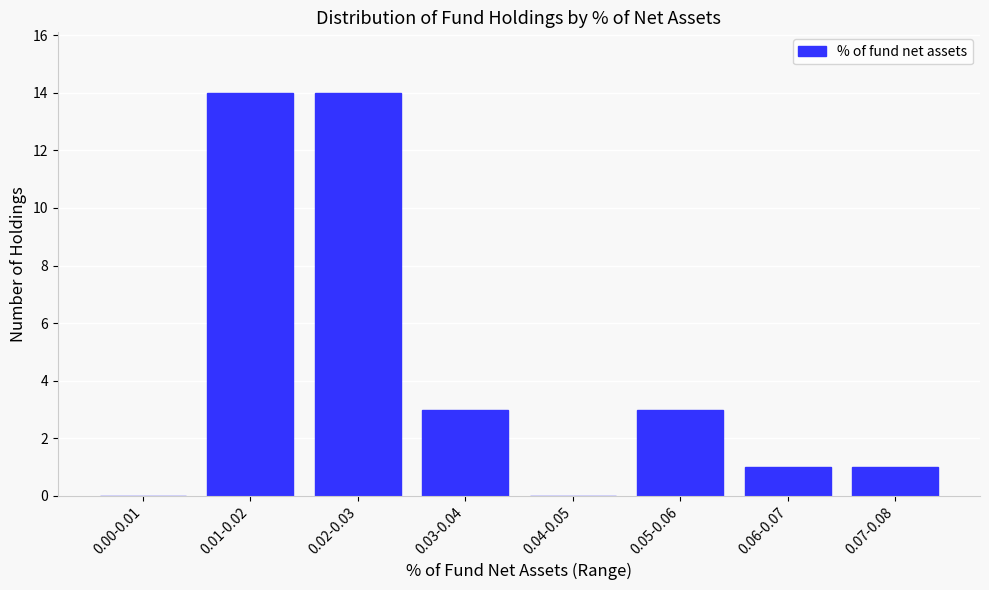

Reading left to right, extract all data points from this chart.

0.00-0.01=0	0.01-0.02=14	0.02-0.03=14	0.03-0.04=3	0.04-0.05=0	0.05-0.06=3	0.06-0.07=1	0.07-0.08=1